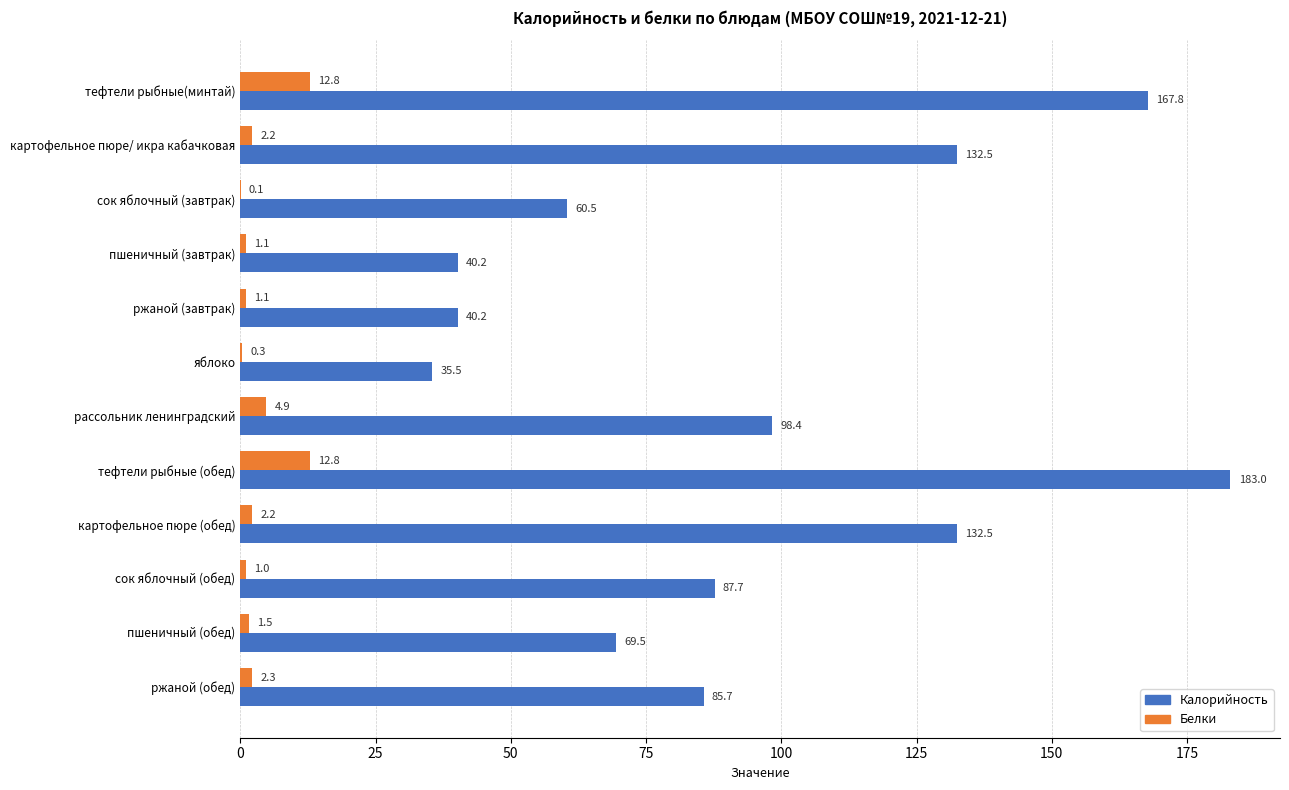

What is the greatest value displayed?

183.0